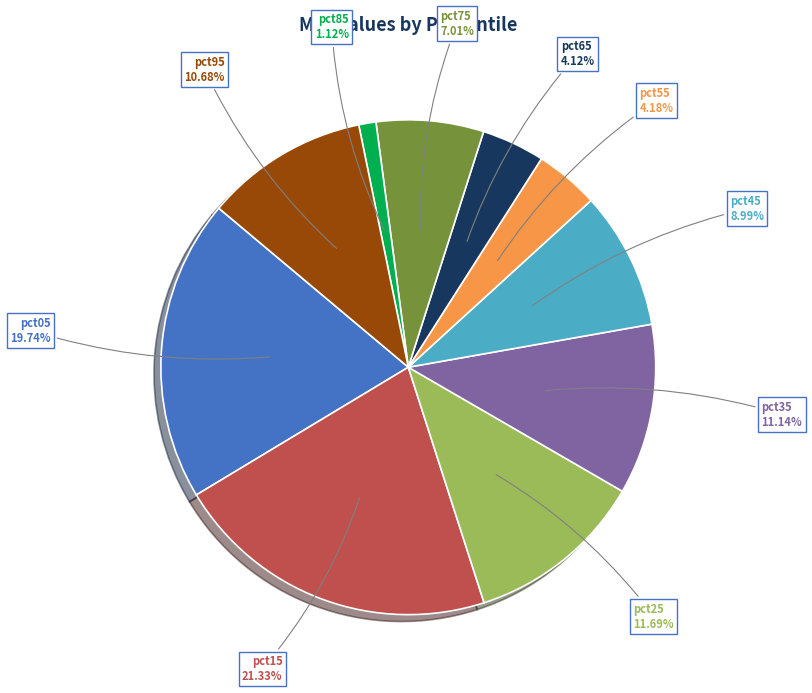

Count the number of slices in the pie.

10